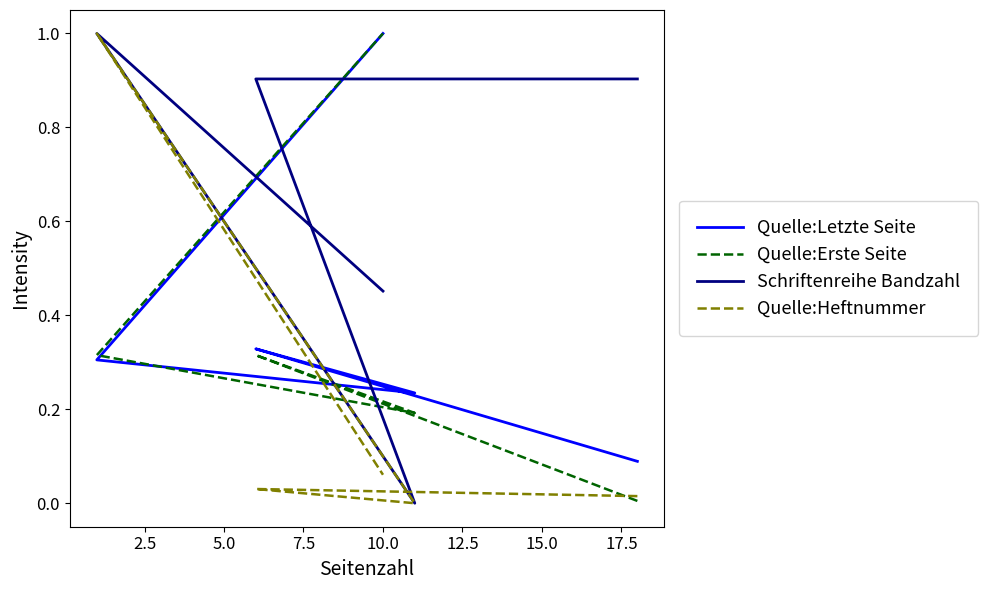

Which series has the largest total across all categories?

Schriftenreihe Bandzahl